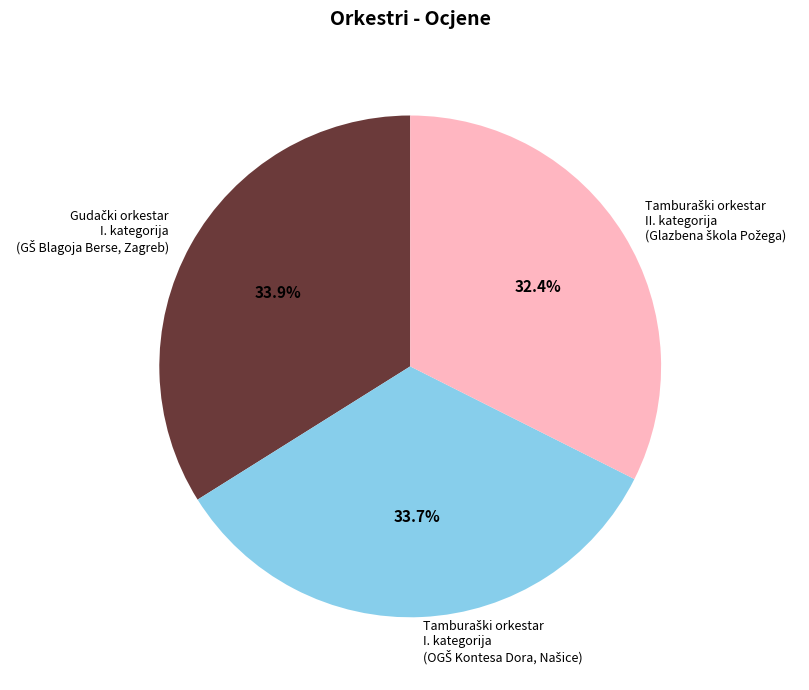

Does any single category account for the majority?

No